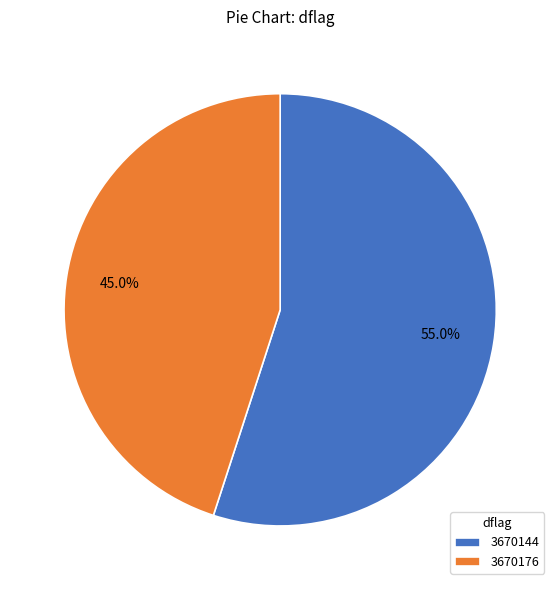

Is there any slice that represents more than half of the pie?

Yes